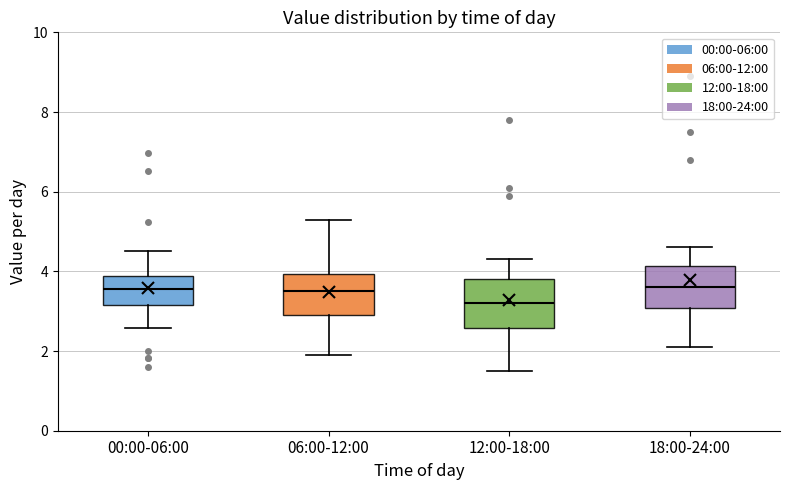

Where does the lower whisker of the box for 18:00-24:00 end on the y-axis? The values are not printed on the chart, so give them approximately, as read against the axis.

2.2